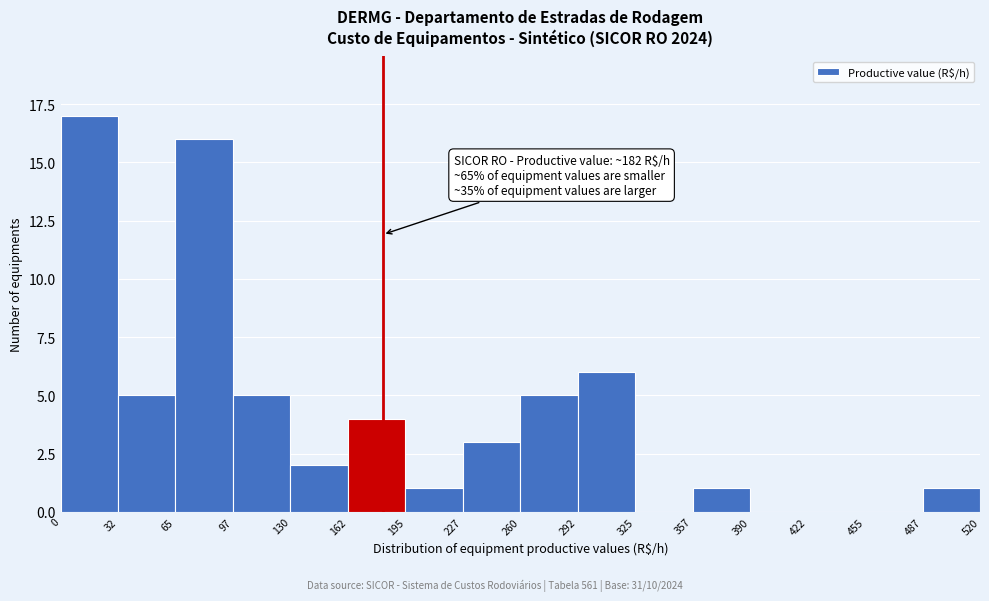

Over which range of the x-axis is the bar tallest?

0 to 32